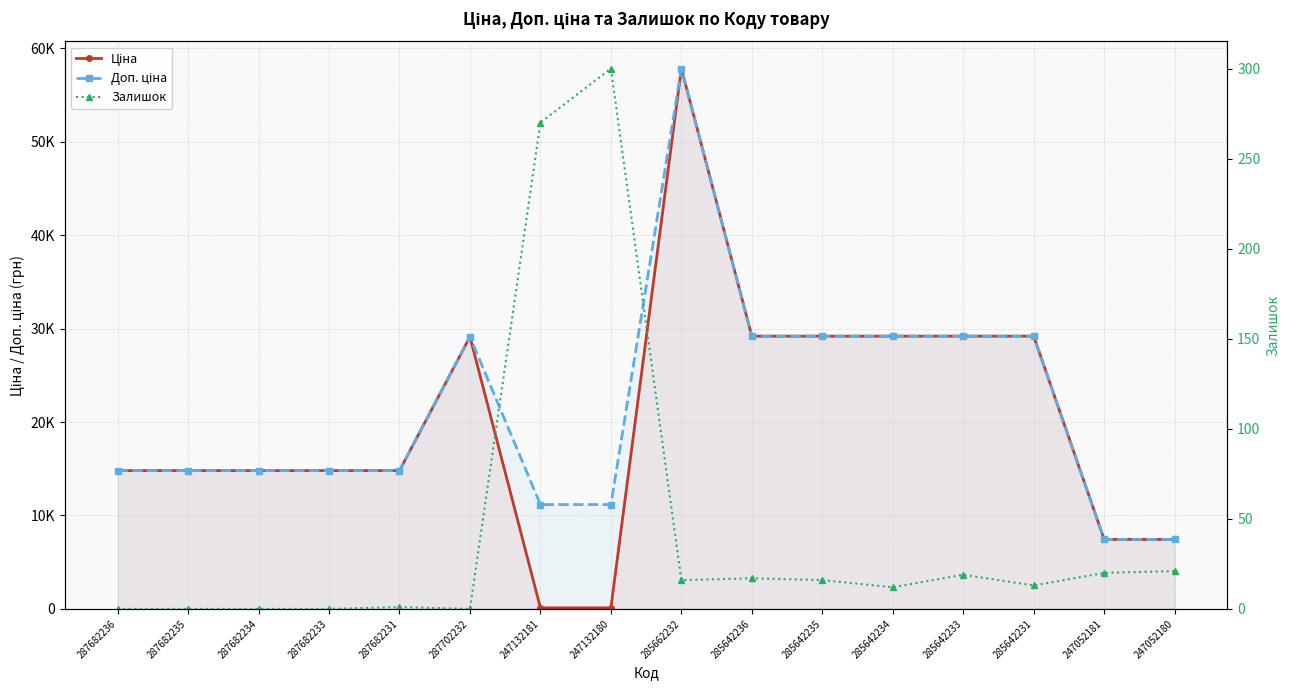

At which category is the sum across all series the highest?

285662232